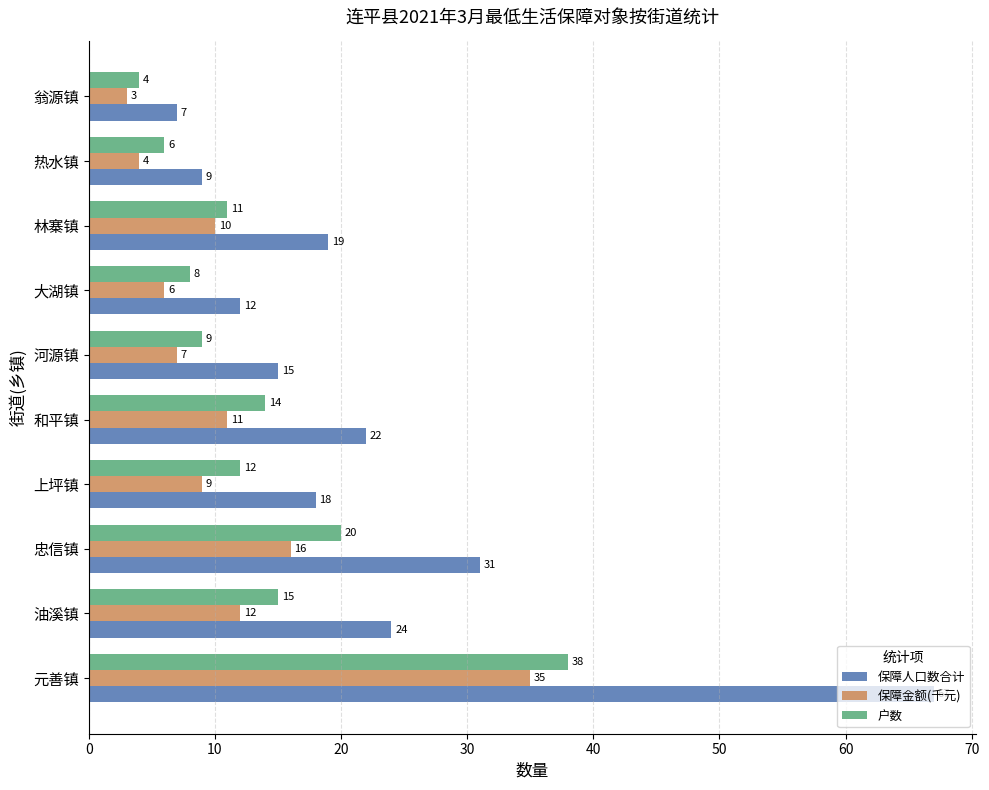

List the labels in order of 保障金额(千元) value, smallest first.

翁源镇, 热水镇, 大湖镇, 河源镇, 上坪镇, 林寨镇, 和平镇, 油溪镇, 忠信镇, 元善镇